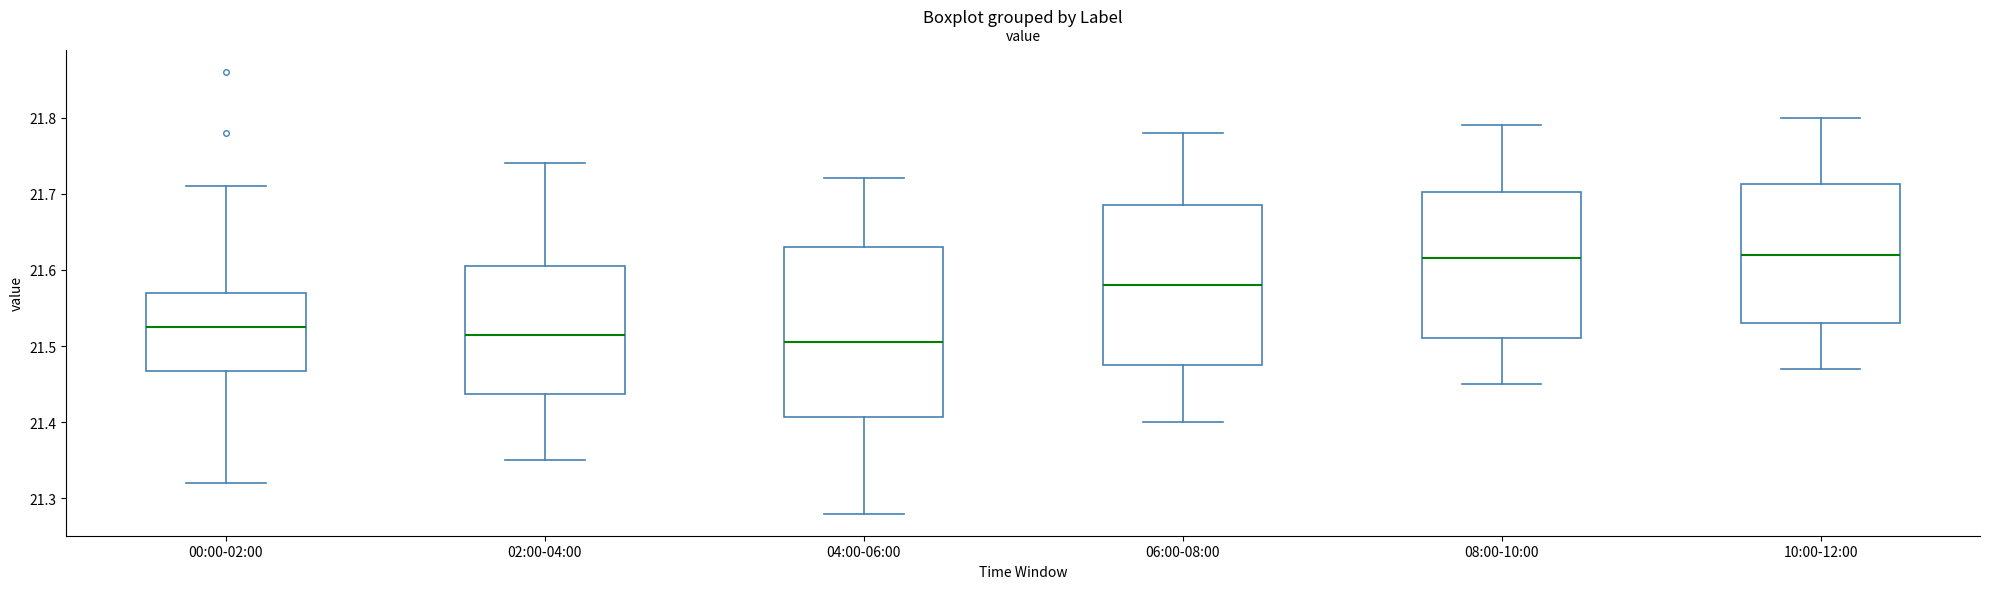

Reading left to right, transcribe this box plot: for each box, give where its median line is, the range the box spans, and where its two whiskers end, as read against the y-axis. The values are not printed on the chart, so give them approximately, as read against the axis.

00:00-02:00: median 21.53, box 21.47 to 21.57, whiskers 21.32 to 21.71
02:00-04:00: median 21.52, box 21.44 to 21.61, whiskers 21.35 to 21.74
04:00-06:00: median 21.51, box 21.41 to 21.63, whiskers 21.28 to 21.72
06:00-08:00: median 21.58, box 21.48 to 21.69, whiskers 21.40 to 21.78
08:00-10:00: median 21.62, box 21.51 to 21.70, whiskers 21.45 to 21.79
10:00-12:00: median 21.62, box 21.53 to 21.71, whiskers 21.47 to 21.80